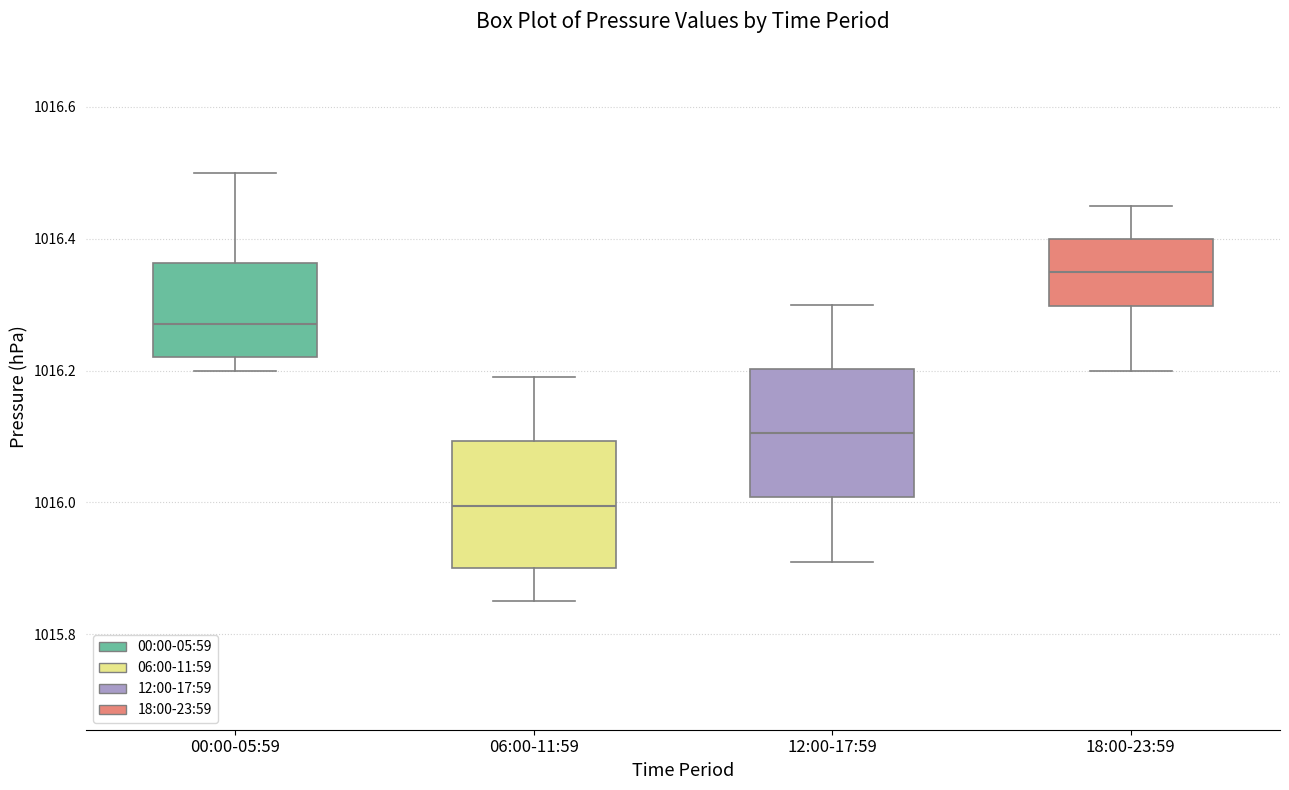

Reading left to right, transcribe this box plot: for each box, give where its median line is, the range the box spans, and where its two whiskers end, as read against the y-axis. The values are not printed on the chart, so give them approximately, as read against the axis.

00:00-05:59: median 1016.28, box 1016.22 to 1016.36, whiskers 1016.20 to 1016.50
06:00-11:59: median 1016.00, box 1015.90 to 1016.10, whiskers 1015.86 to 1016.20
12:00-17:59: median 1016.10, box 1016.00 to 1016.20, whiskers 1015.92 to 1016.30
18:00-23:59: median 1016.36, box 1016.30 to 1016.40, whiskers 1016.20 to 1016.46